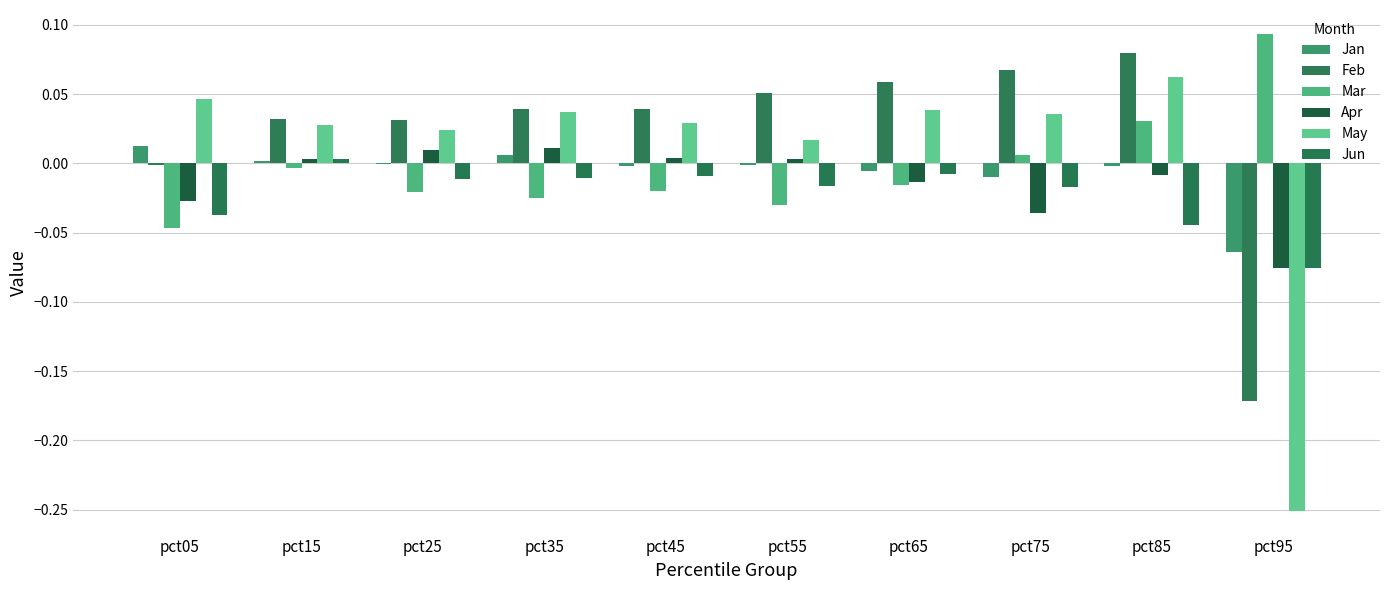

Which series has the widest spread of values?

May